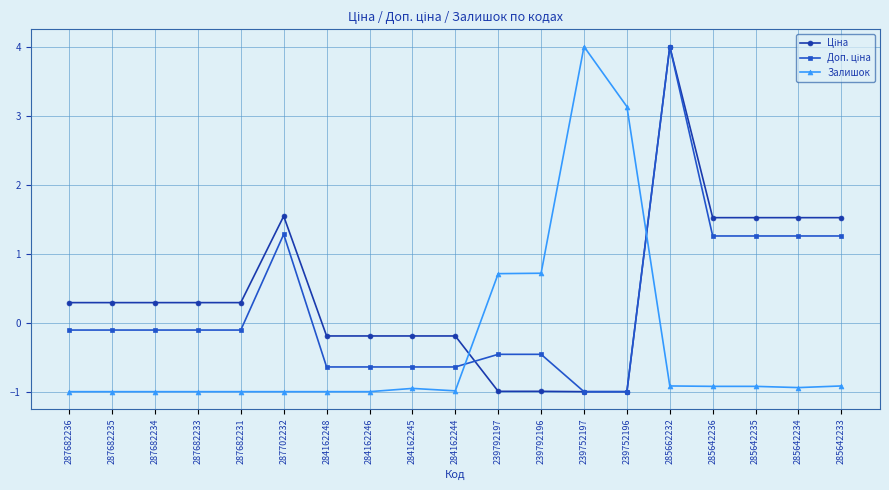

At which category is the sum across all series the highest?

285662232